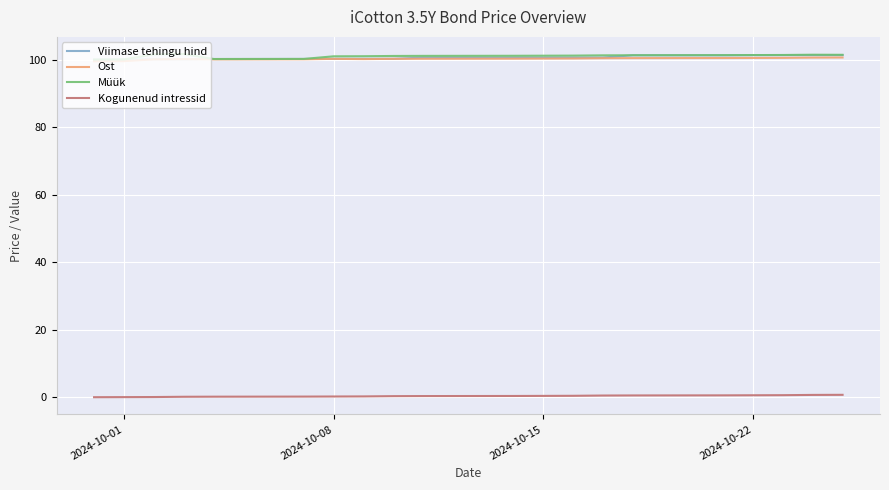

True or false: Ost and Kogunenud intressid intersect in this chart.

False